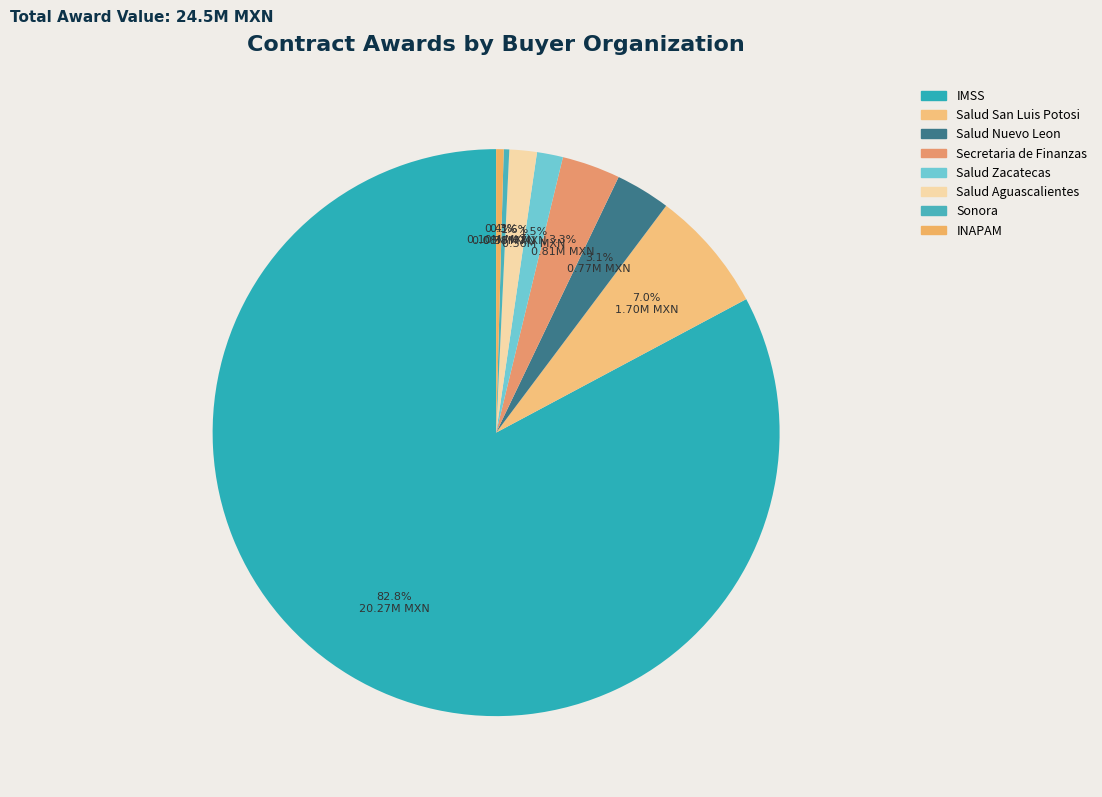

Rank the categories by value from lowest to highest.

GOBIERNO DEL ESTADO DE SONORA, INSTITUTO NACIONAL DE LAS PERSONAS ADULTAS MAYORES, SERVICIOS DE SALUD DE ZACATECAS, INSTITUTO DE SALUD DEL ESTADO DE AGUASCALIENTES, SERVICIOS DE SALUD DEL ESTADO DE NUEVO LEON, Secretaria de Finanzas, SERVICIOS DE SALUD DE SAN LUIS POTOSI, INSTITUTO MEXICANO DEL SEGURO SOCIAL